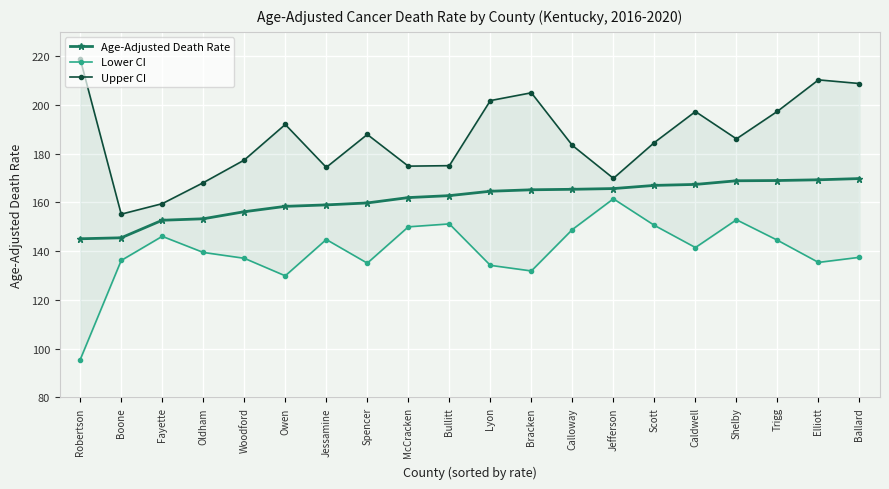

Which category has the highest value in the Lower CI series?

Jefferson